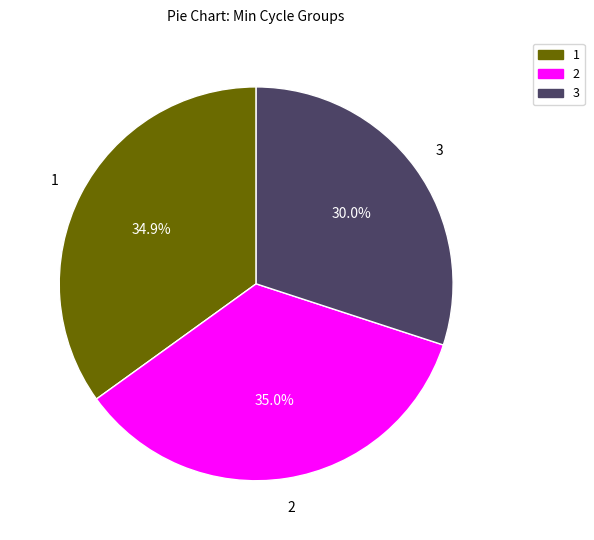

Is there a majority slice in this chart?

No